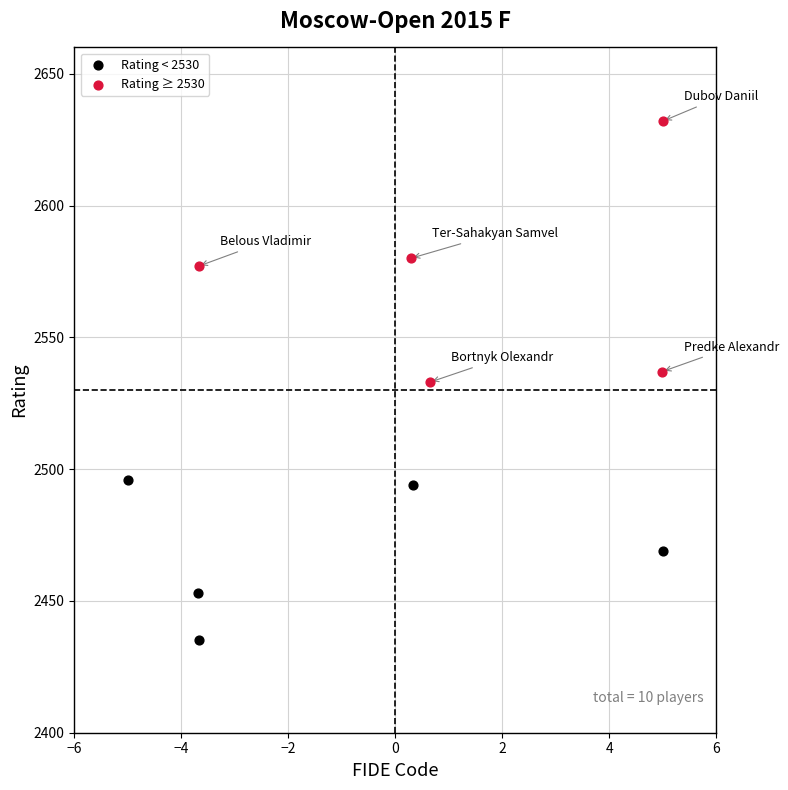

Which series contains the highest Y value?

Rating ≥ 2530